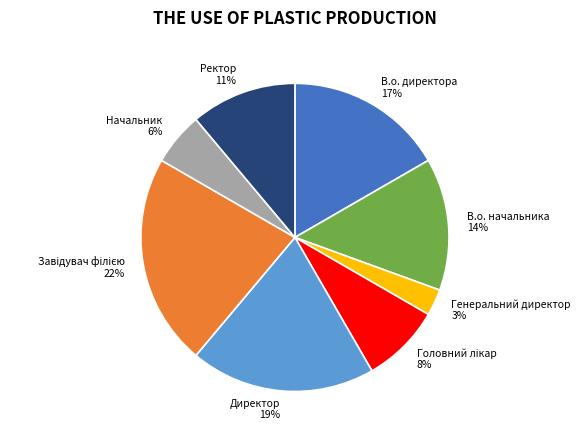

Is it true that В.о. директора is 5% of the pie?

False